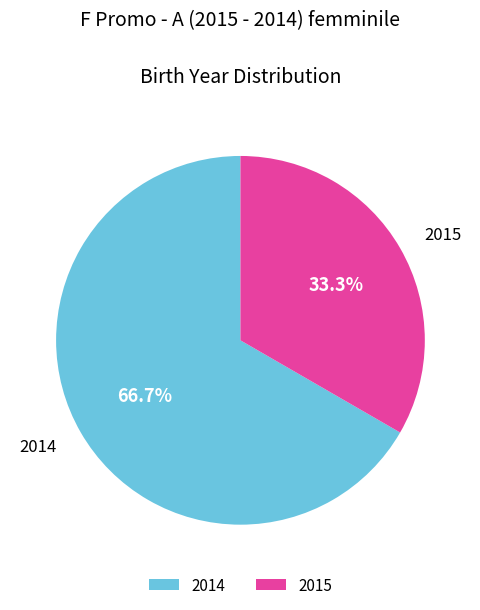

What is the majority slice?

2014